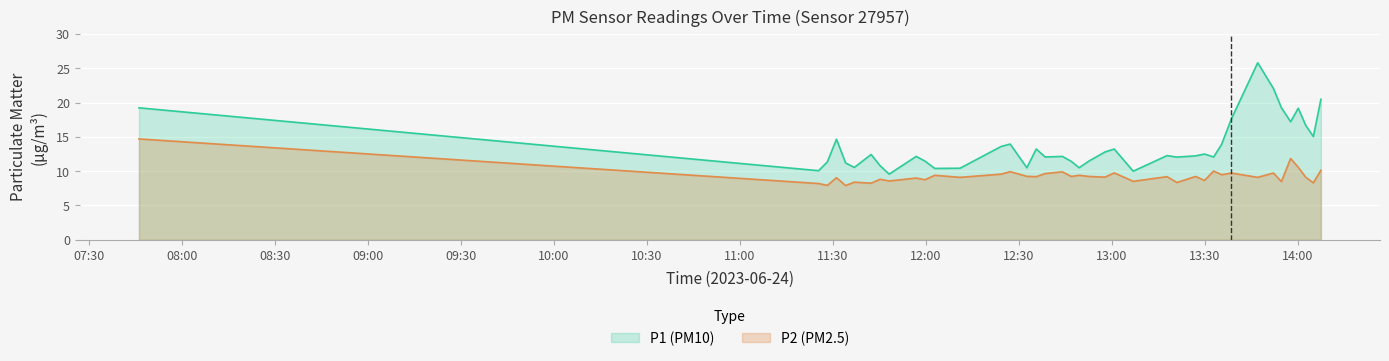

What is the greatest value displayed?

25.8